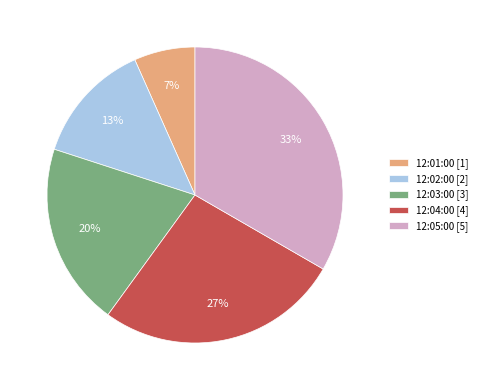

To the nearest percent, what portion does 12:03:00 represent?

20%